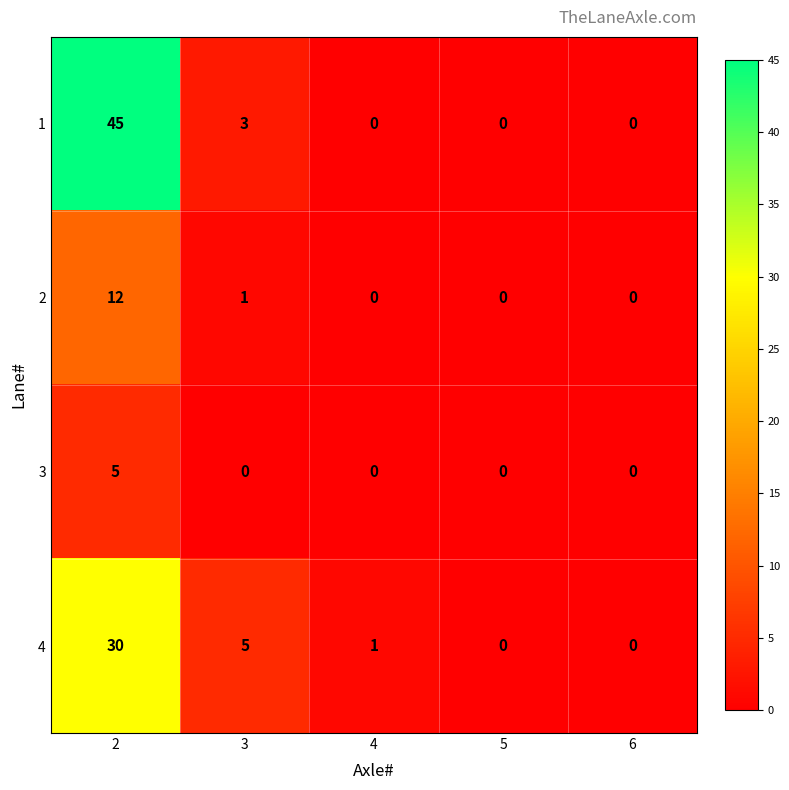

Reading left to right, list all the values displayed in this chart.

1: 2=45	3=3	4=0	5=0	6=0
2: 2=12	3=1	4=0	5=0	6=0
3: 2=5	3=0	4=0	5=0	6=0
4: 2=30	3=5	4=1	5=0	6=0